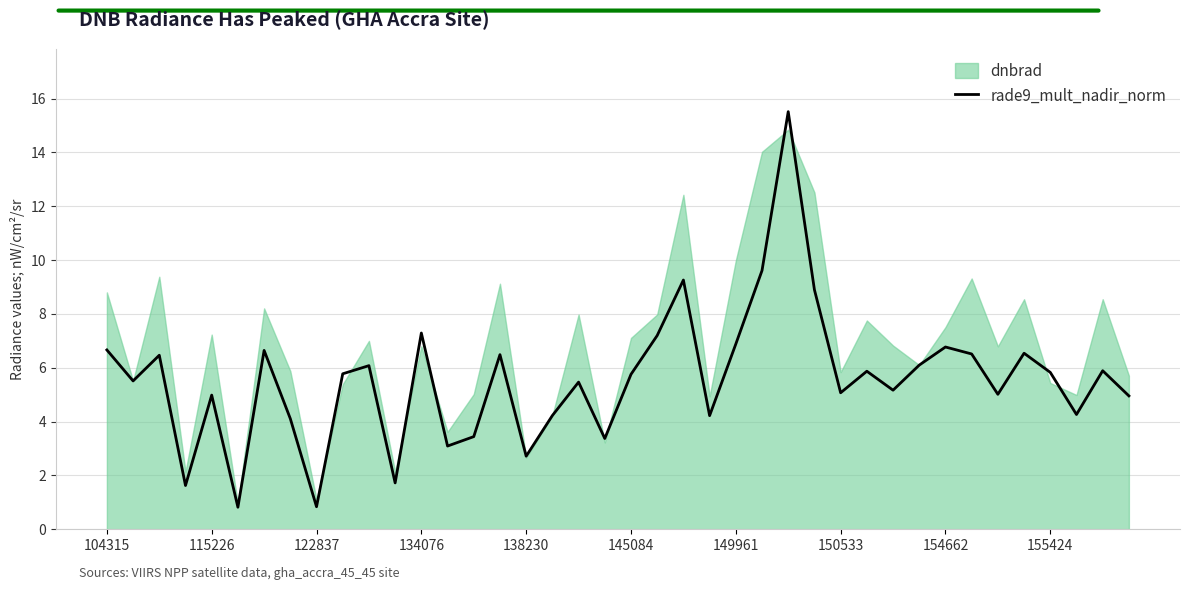

Reading left to right, extract all data points from this chart.

6.7	5.5	6.5	1.6	5.0	0.8	6.6	4.1	0.8	5.8	6.1	1.7	7.3	3.1	3.4	6.5	2.7	4.2	5.5	3.4	5.8	7.2	9.3	4.2	6.9	9.6	15.5	8.9	5.1	5.9	5.2	6.1	6.8	6.5	5.0	6.5	5.8	4.3	5.9	5.0